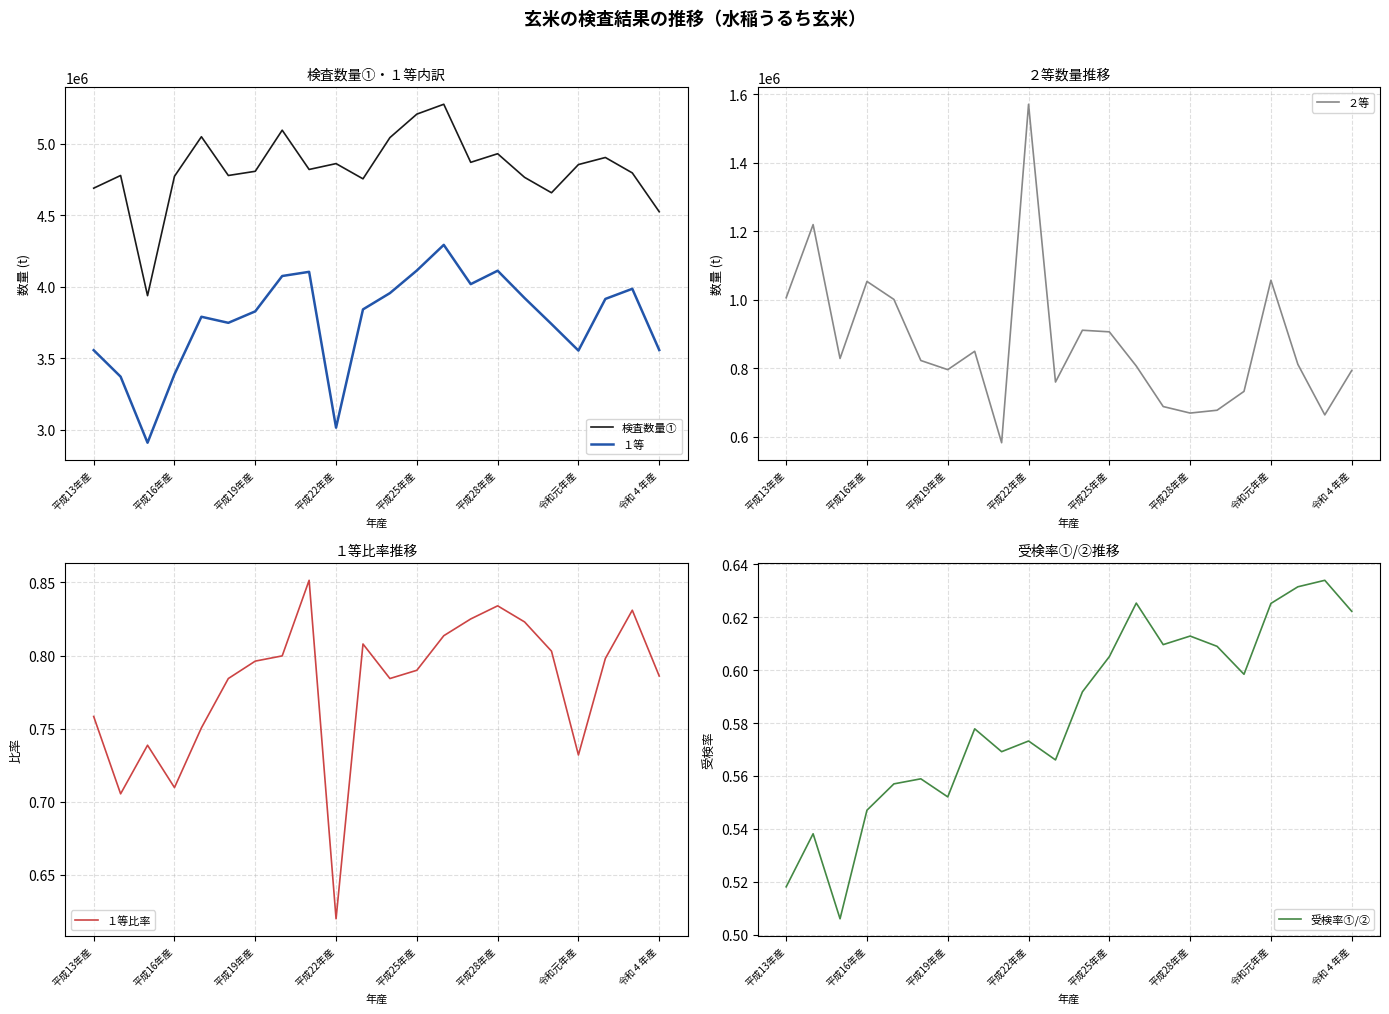

Does the chart have visible grid lines?

Yes